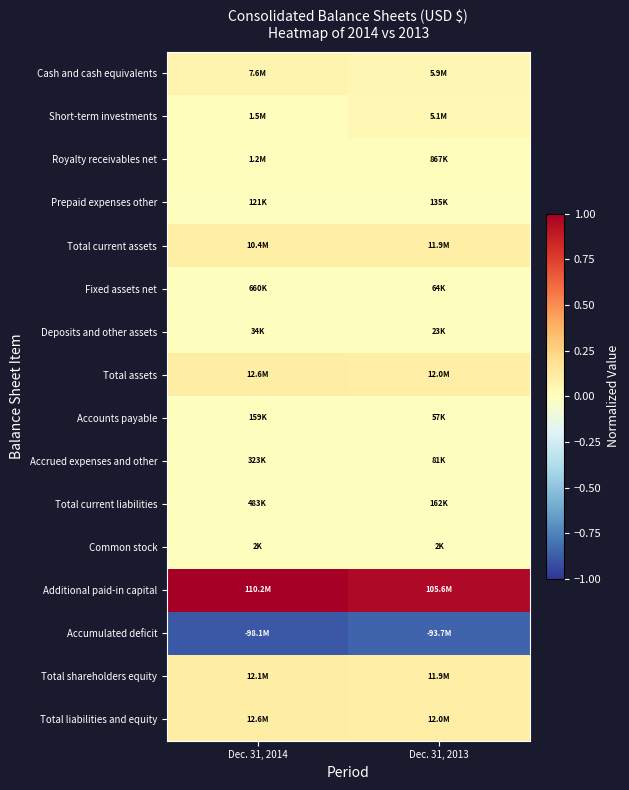

Rank the series by their maximum value, from lowest to highest.

Accumulated deficit, Common stock, Deposits and other assets, Prepaid expenses other, Accounts payable, Accrued expenses and other, Total current liabilities, Fixed assets net, Royalty receivables net, Short-term investments, Cash and cash equivalents, Total current assets, Total shareholders equity, Total assets, Total liabilities and equity, Additional paid-in capital